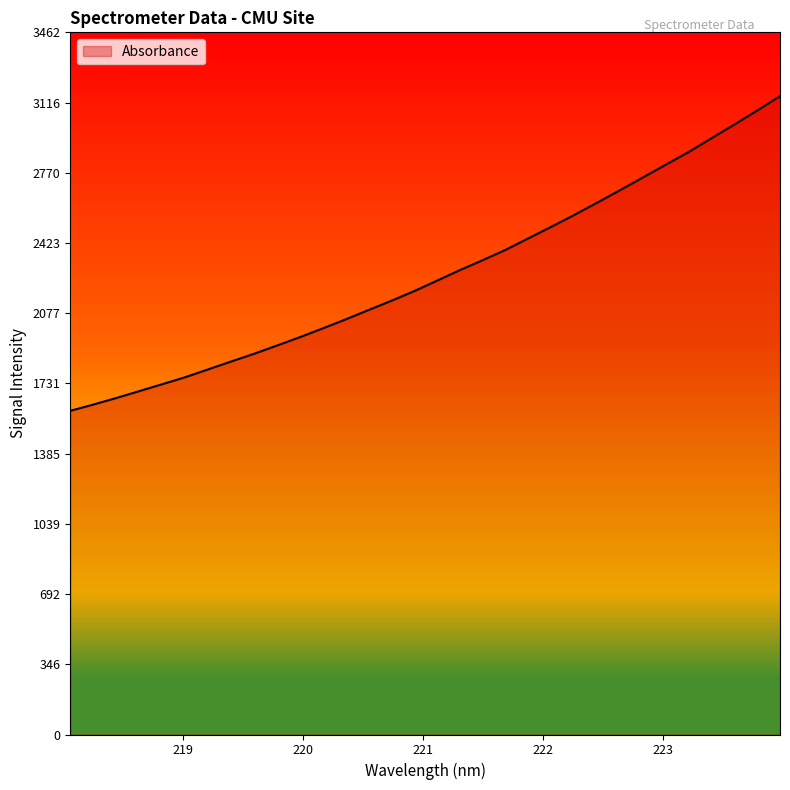

What is the smallest value displayed?

1595.9